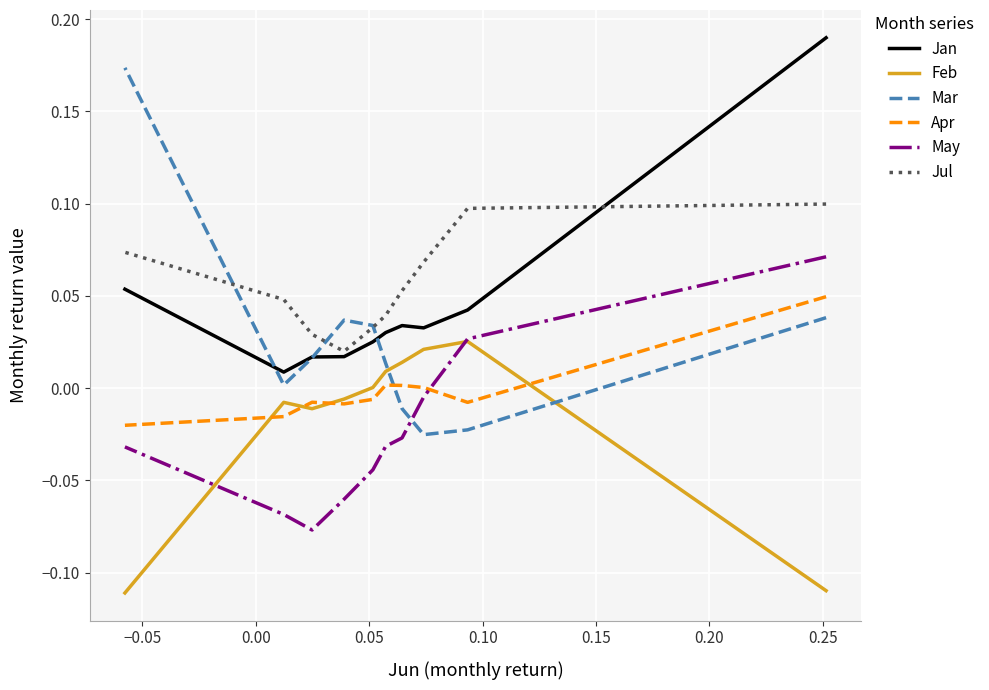

What is the difference between the highest and lowest values at 0.10?

0.1